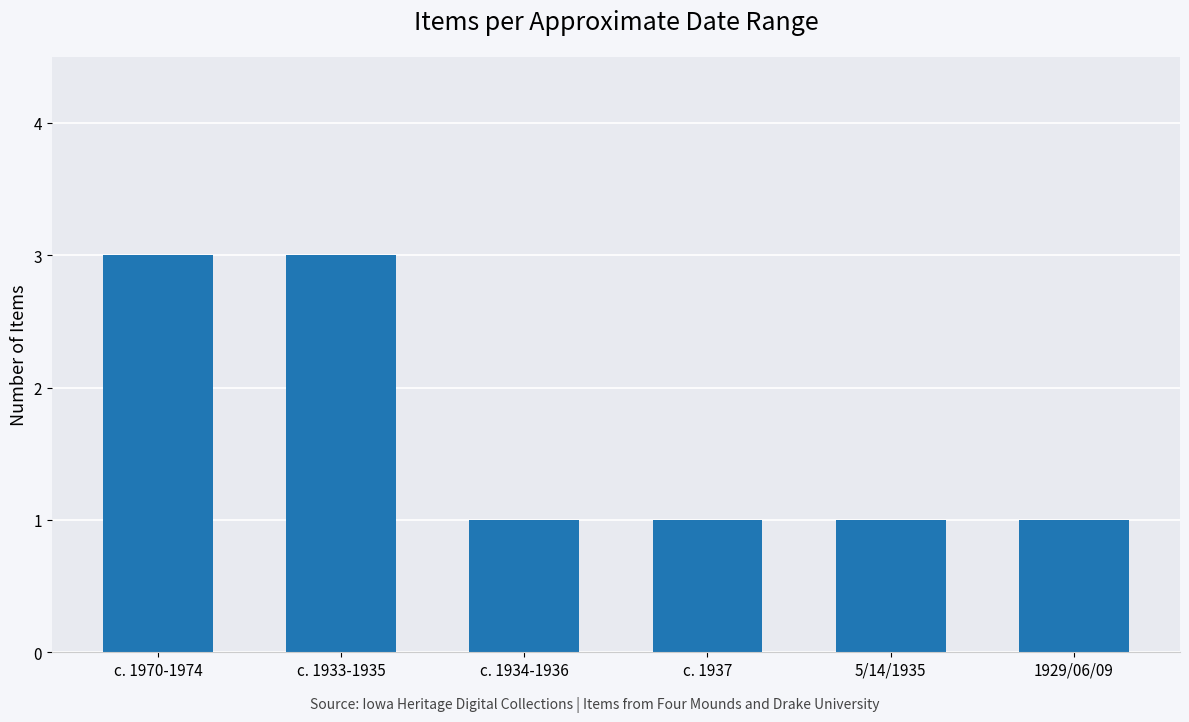

Reading right to left, transcribe all the data shown in this chart.

1929/06/09=1	5/14/1935=1	c. 1937=1	c. 1934-1936=1	c. 1933-1935=3	c. 1970-1974=3